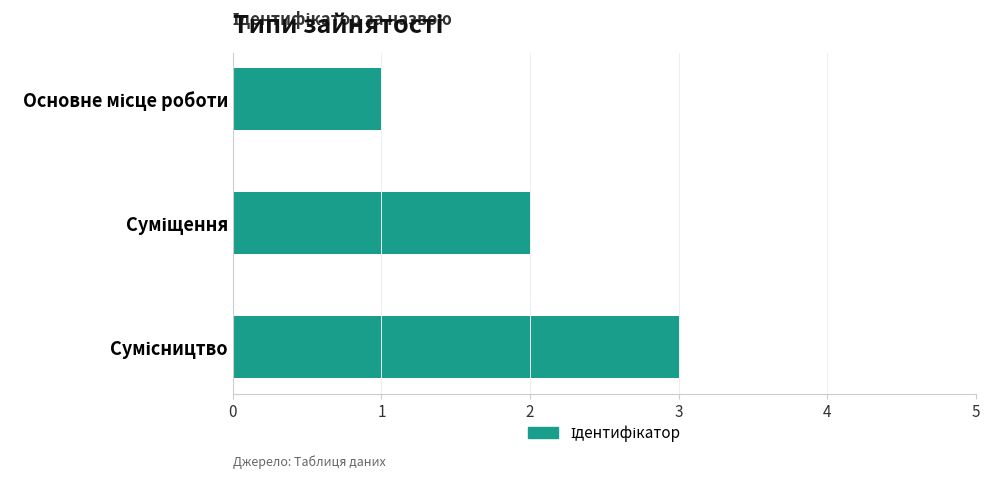

What is the sum of all values?

6